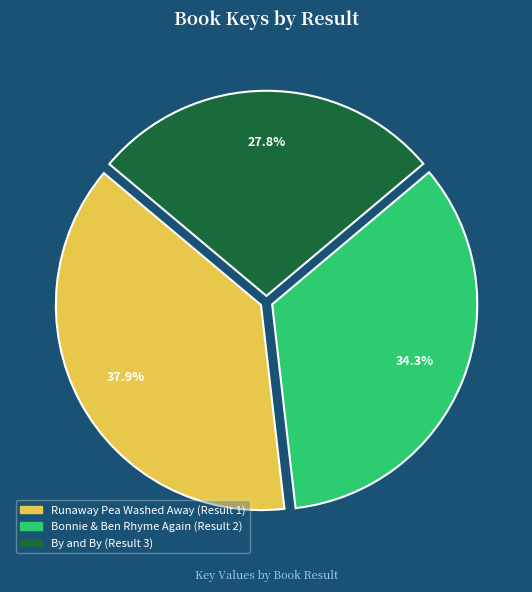

Does Runaway Pea Washed Away (Result 1) represent more than half of the total?

No